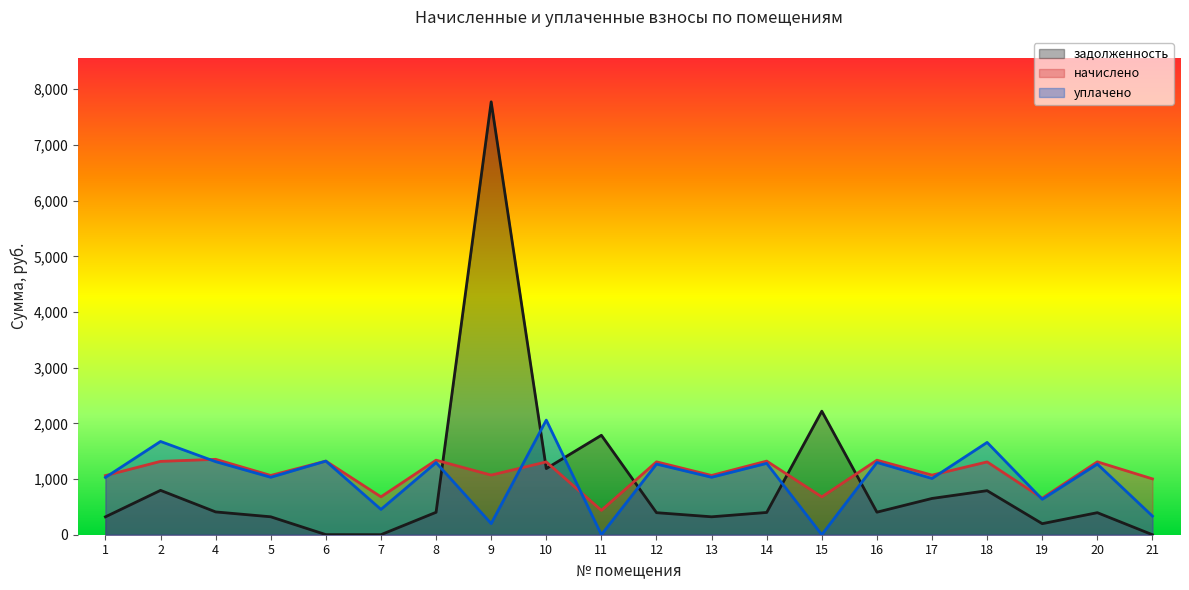

Which has a higher value, 16 or 14?

16